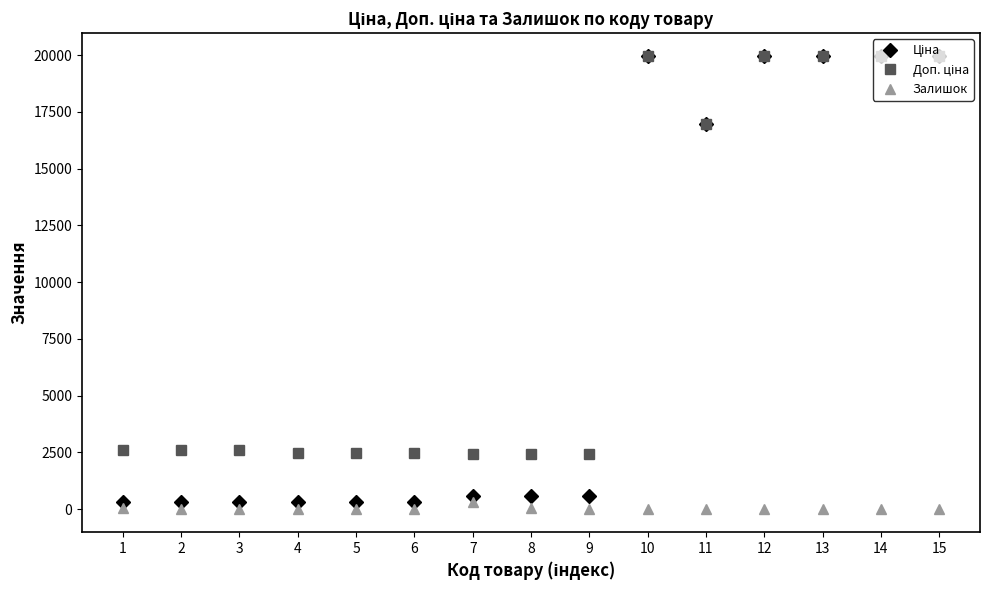

True or false: Залишок has more than 1 points higher than both neighbors.

True